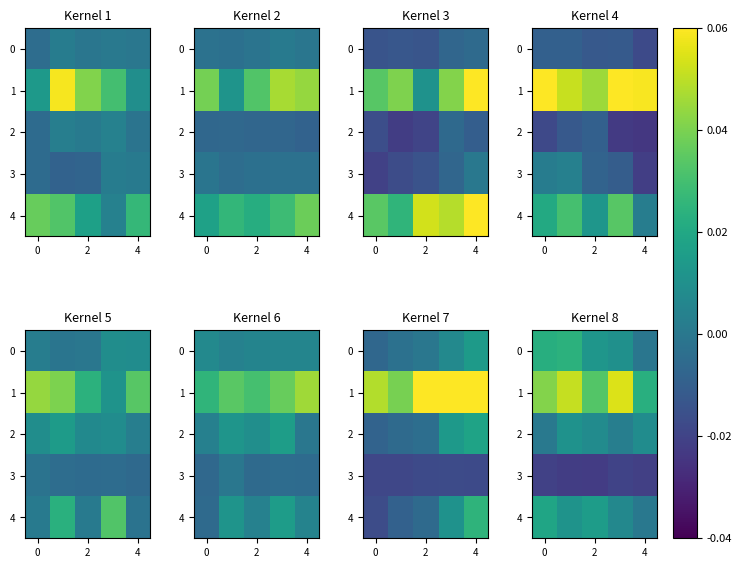

How many data points in 2 are less than 0?

4